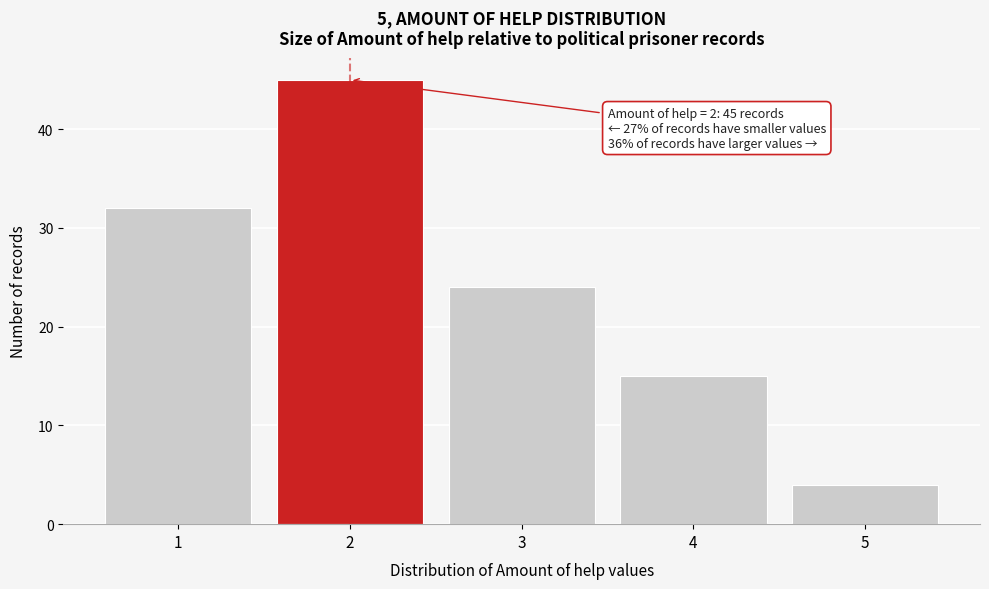

Reading left to right, what are all the values shown in this chart?

32	45	24	15	4